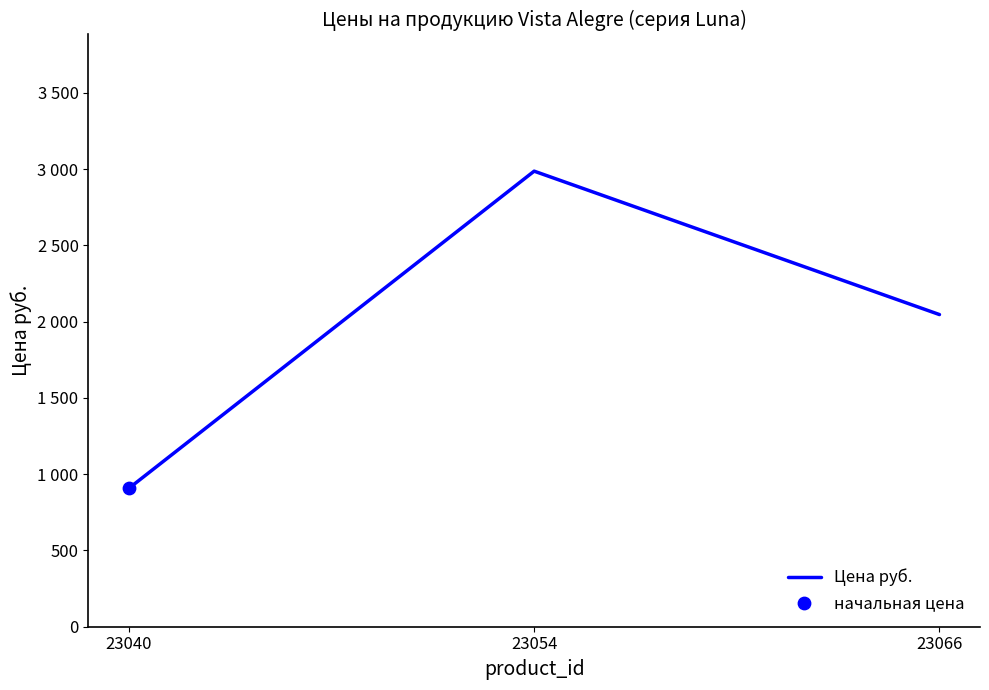

What is the change in value from 23040 to 23054?

+2079